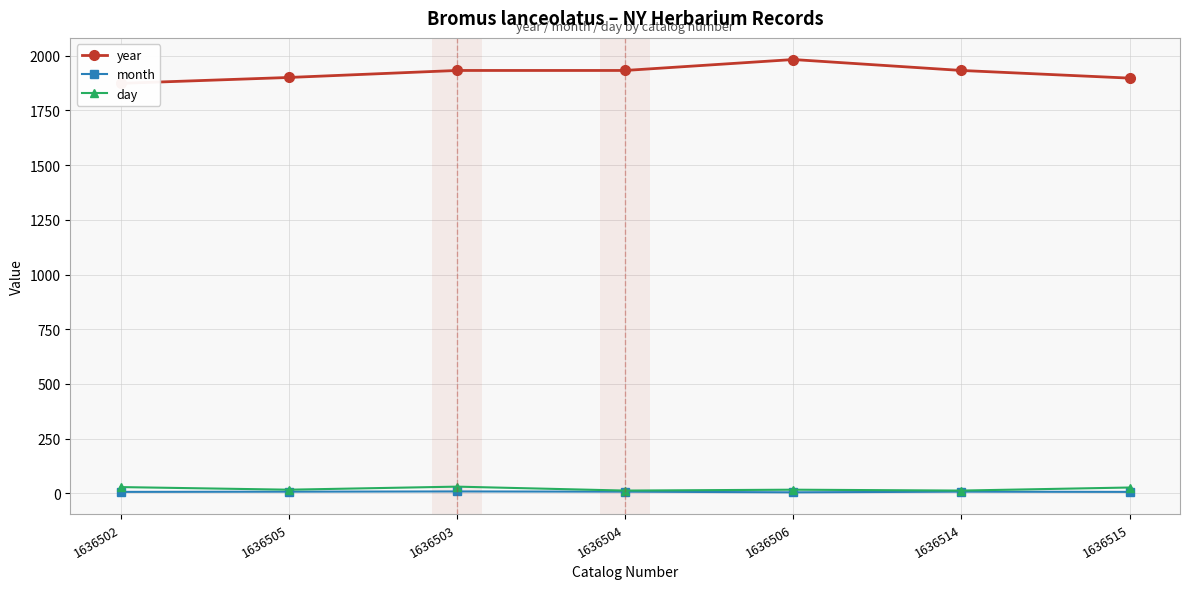

Where is the first local maximum for month?

1636503